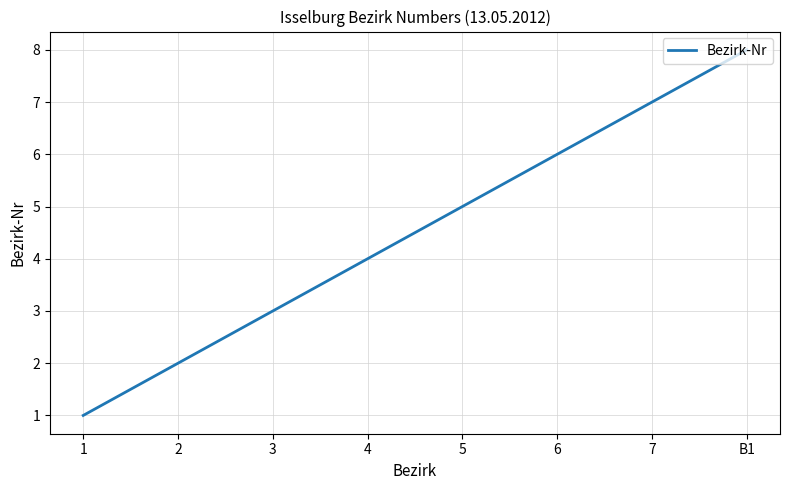

At which category does the chart reach its minimum across all series?

1